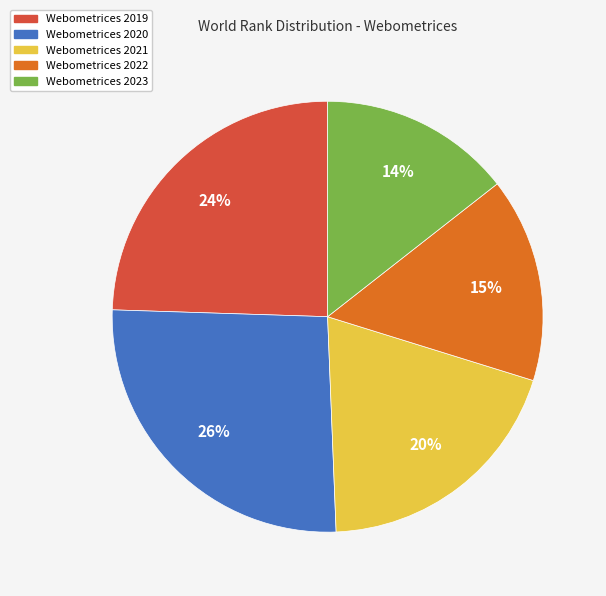

To the nearest percent, what is the difference between the Webometrices 2023 and Webometrices 2019 slice percentages?

10%